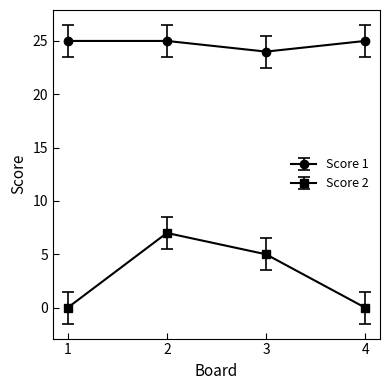

Rank the series by their maximum value, from highest to lowest.

Score 1, Score 2